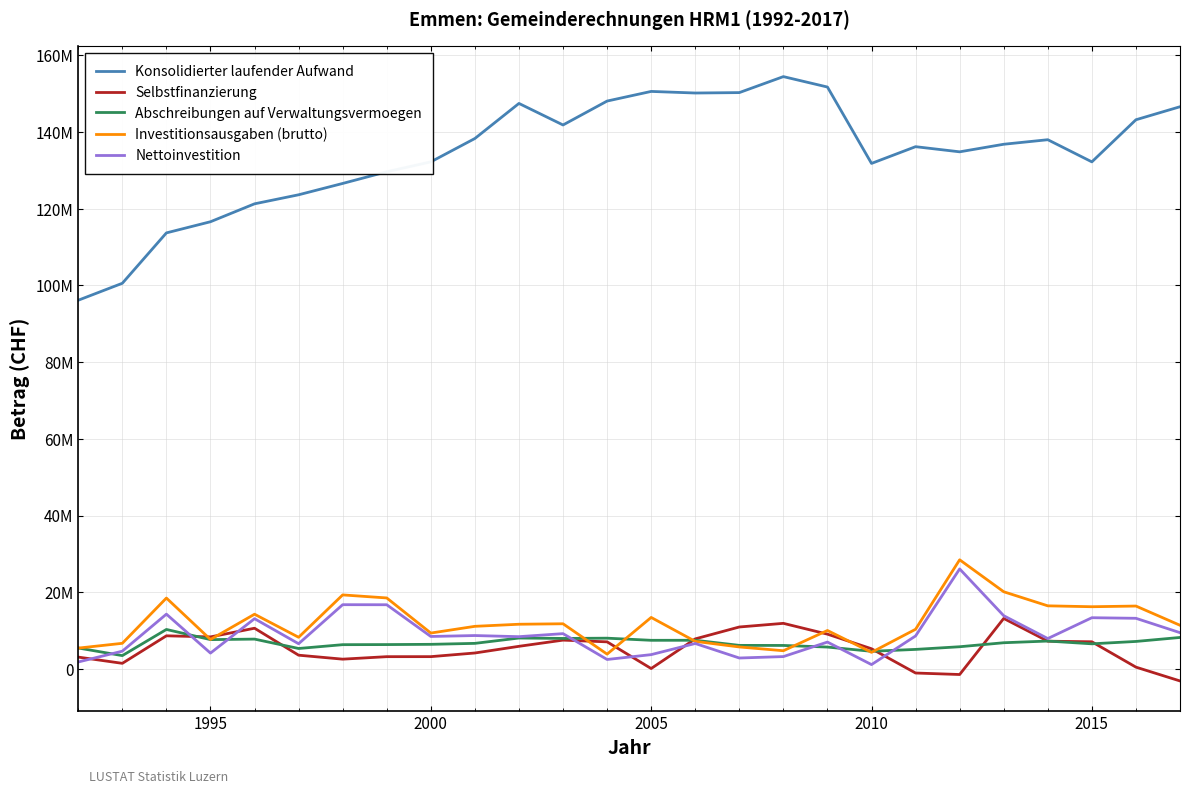

Reading left to right, list all the values displayed in this chart.

Konsolidierter laufender Aufwand: 96149175	100570622	113707166	116615446	121287780	123644491	126599575	129647846	132230347	138322217	147465354	141846983	148082999	150596786	150181138	150289420	154458069	151741503	131823164	136188196	134846614	136820326	138002984	132228446	143207030	146603966
Selbstfinanzierung: 3092732	1466606	8643622	8358196	10620638	3590212	2556025	3204502	3210516	4163331	5905475	7516212	7069401	110799	7841229	10944015	11894372	9077711	5268915	-1058125	-1447889	13170656	7242104	7085991	474344	-3127394
Abschreibungen auf Verwaltungsvermoegen: 5464000	3482000	10301700	7650331	7785515	5337604	6332610	6358282	6421933	6672960	8063825	7959087	8026782	7471876	7480489	6149676	6131158	5710973	4604079	5098811	5793072	6837056	7276807	6554369	7173820	8213076
Investitionsausgaben (brutto): 5437335	6688460	18492397	7687583	14275574	8262940	19308136	18516871	9363495	11116310	11660389	11783262	3863718	13435955	7196569	5737871	4751985	10030792	4337895	10349674	28467305	20130559	16460165	16227385	16404181	11392740
Nettoinvestition: 1819485	4638163	14292789	4136980	13108492	6577950	16759741	16743281	8472873	8713435	8419250	9209503	2470983	3736719	6641420	2855503	3226774	7012782	1139182	8607627	26083498	13884185	7929590	13363209	13209121	9463383